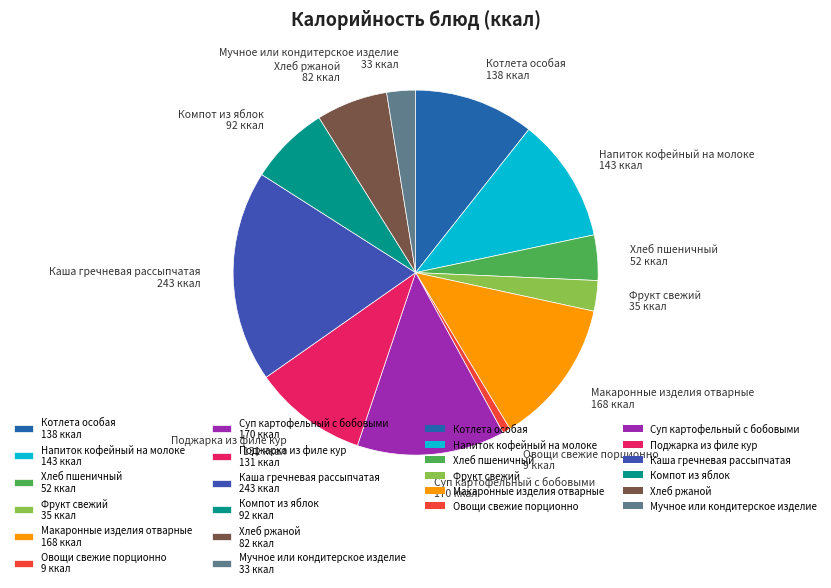

What is the ratio of the value at Хлеб пшеничный 52 ккал to the value at Компот из яблок 92 ккал?

0.6